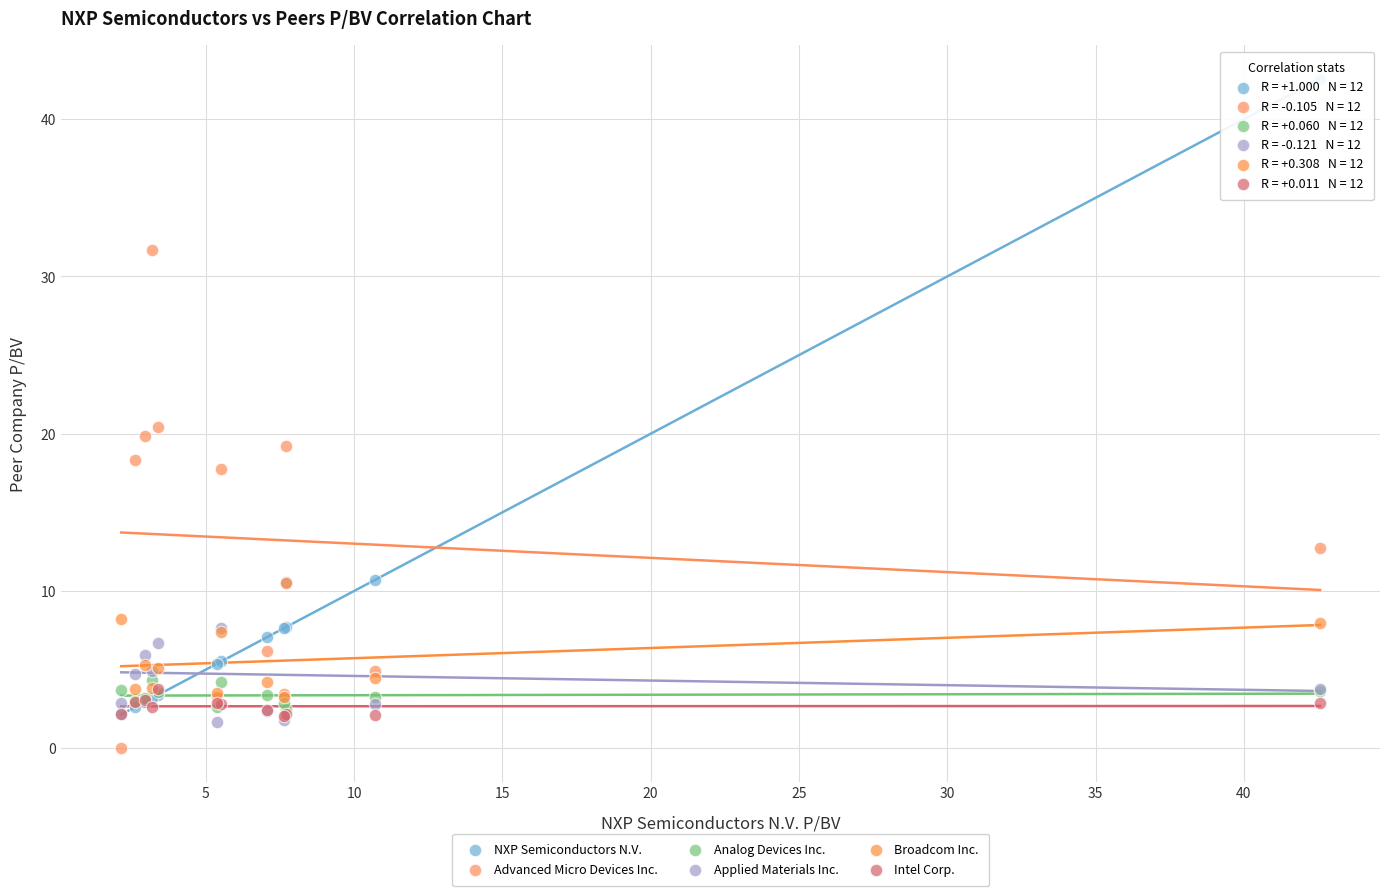

Which series has the widest spread of Y values?

NXP Semiconductors N.V.